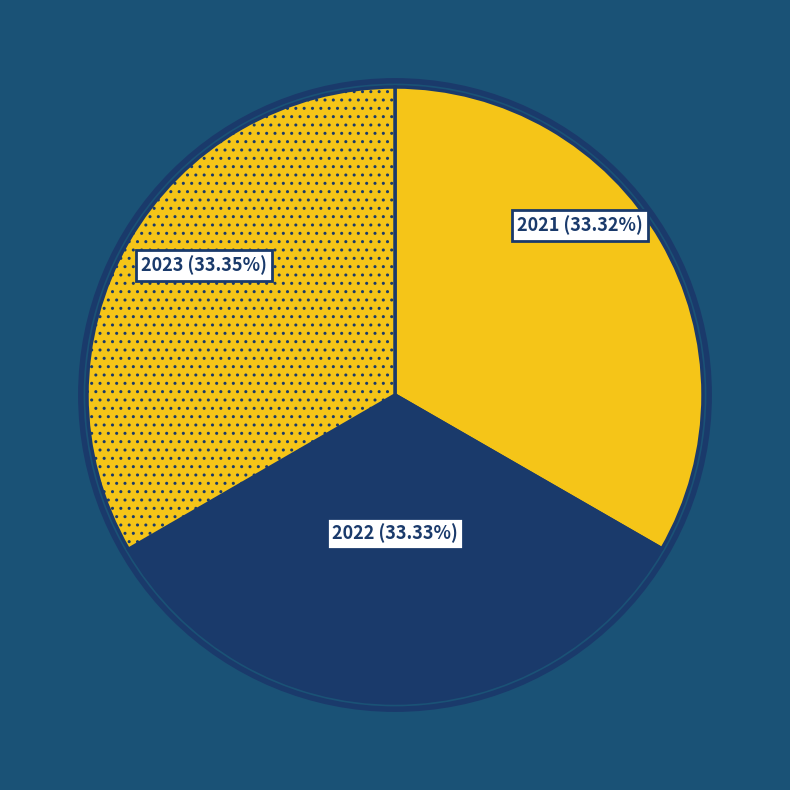

Is the sum of 2023 and 2021 greater than half?

Yes